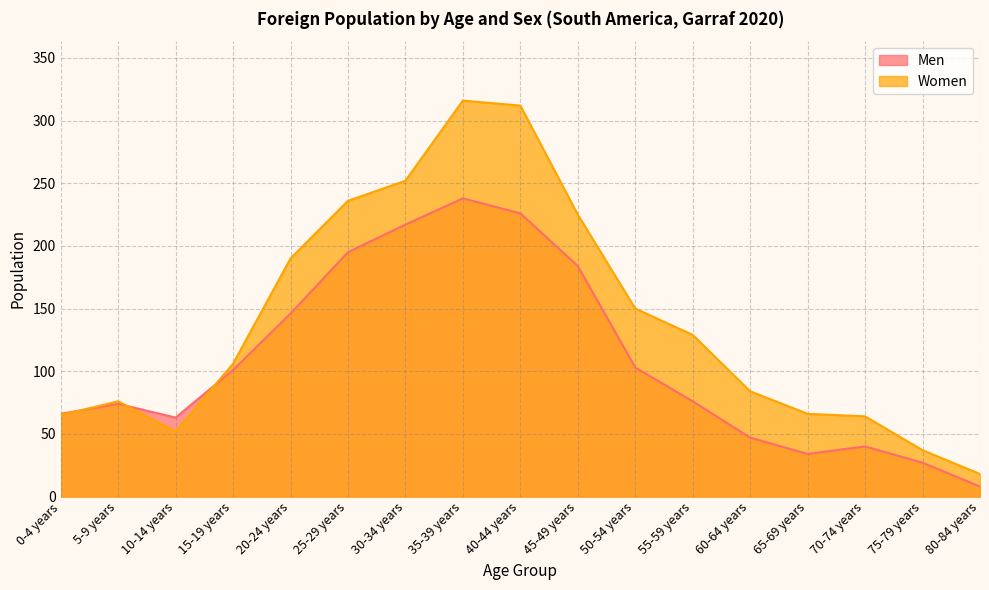

Where is the first local minimum for Women?

10-14 years